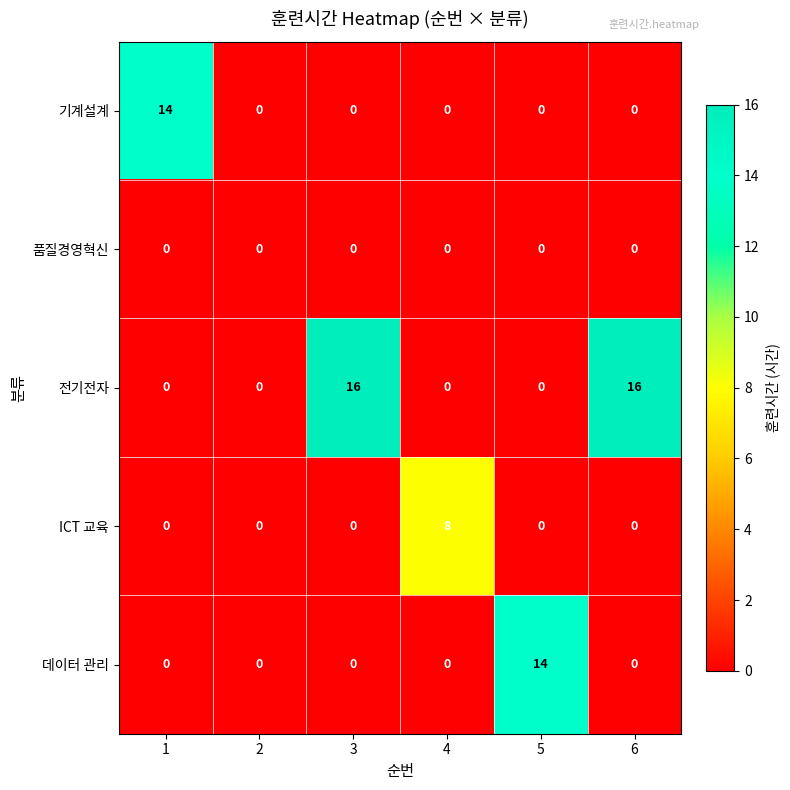

Which series has the largest total across all categories?

전기전자